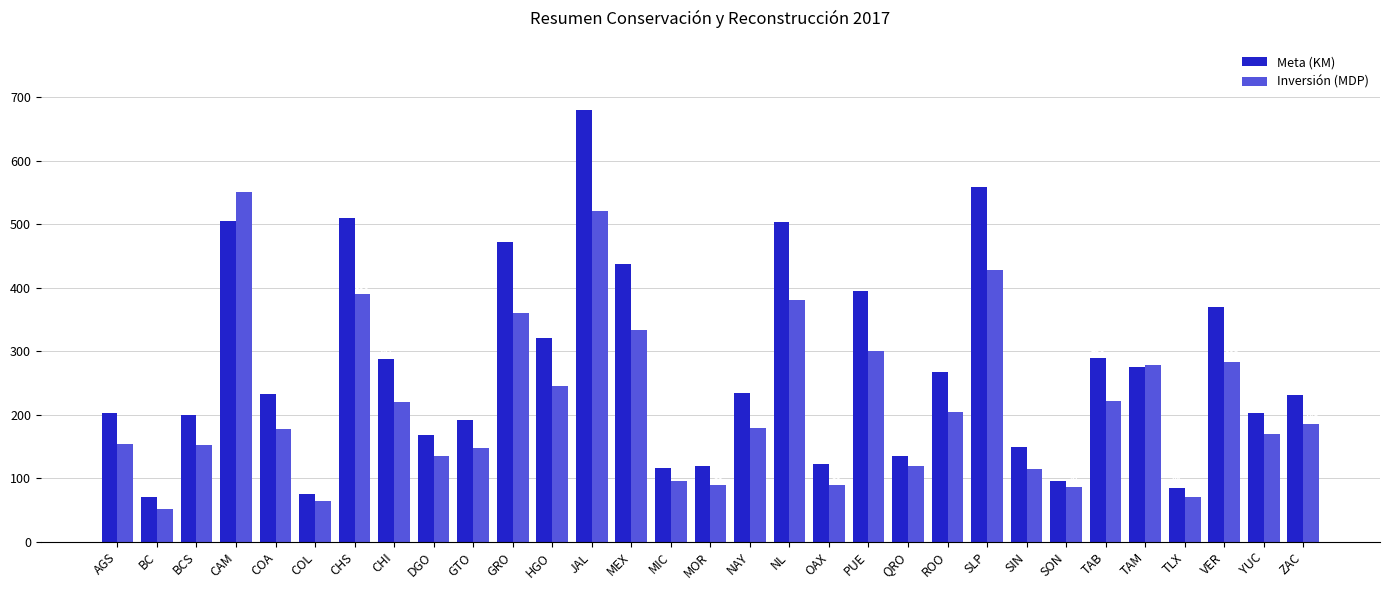

Rank the series by their maximum value, from highest to lowest.

Meta (KM), Inversión (MDP)